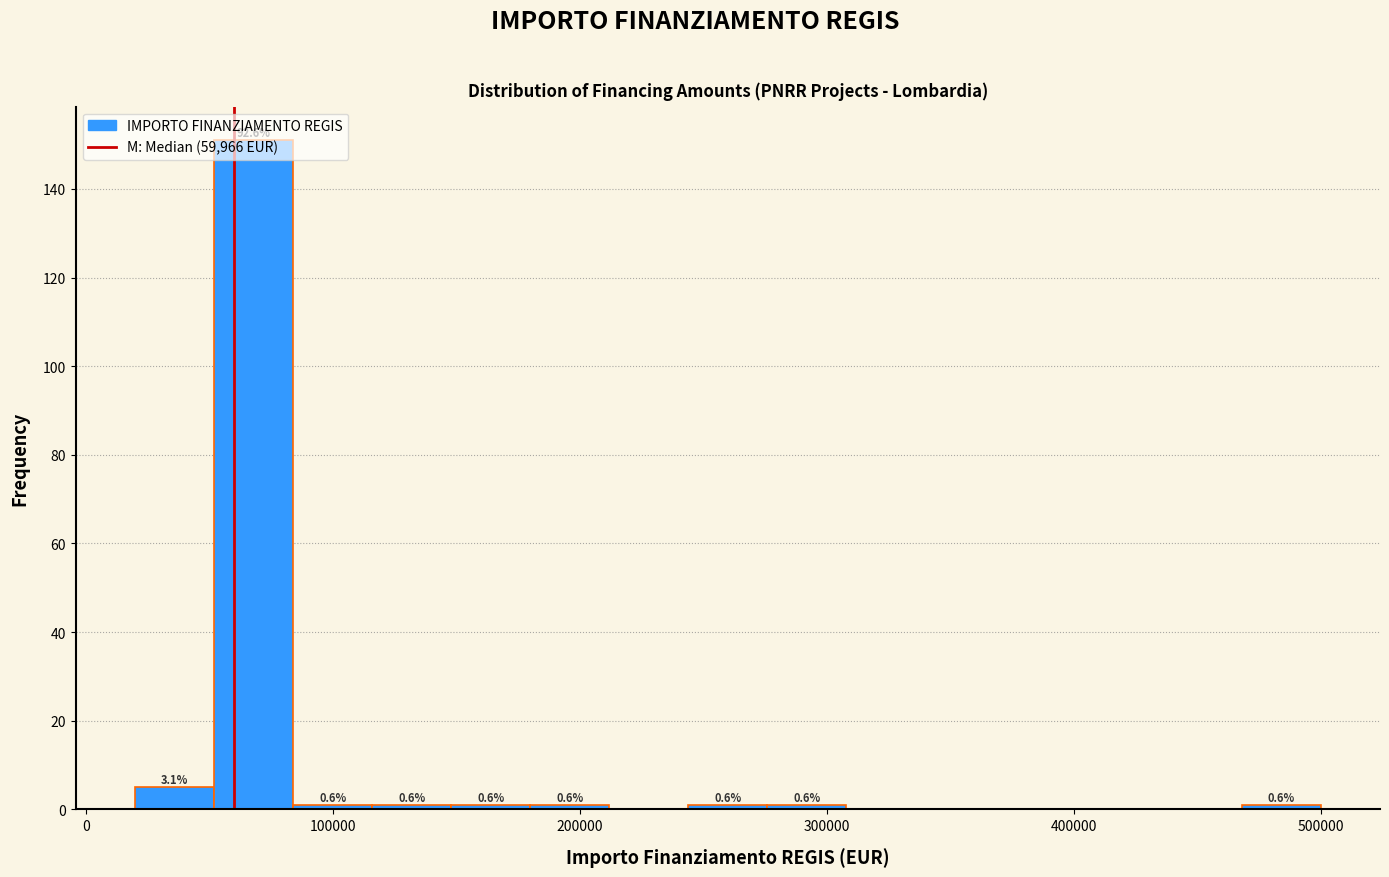

Read against the x-axis, roughly where is the centre of the tallest bar?

70000